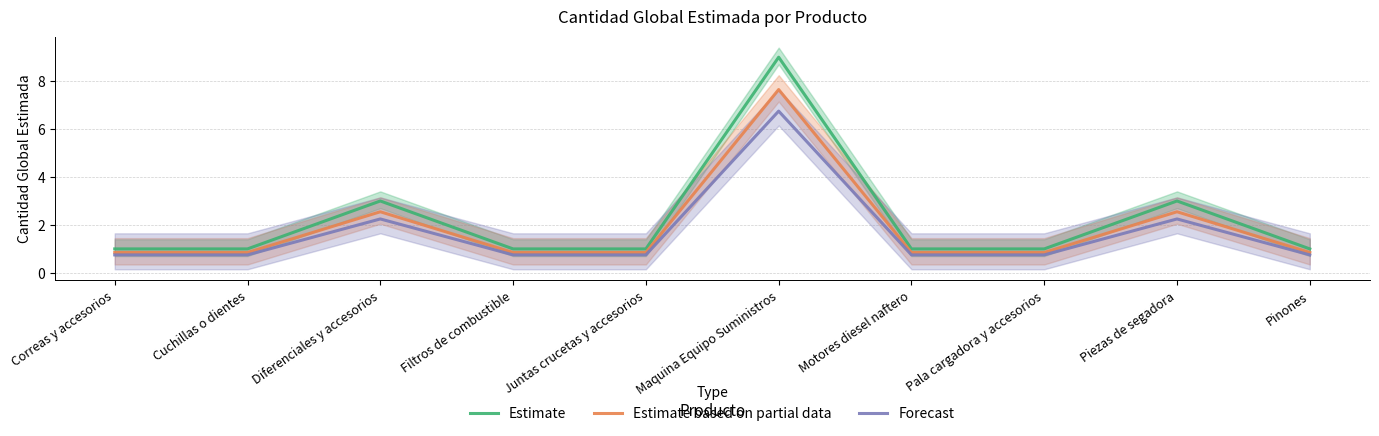

At which category is the sum across all series the highest?

Maquina Equipo Suministros